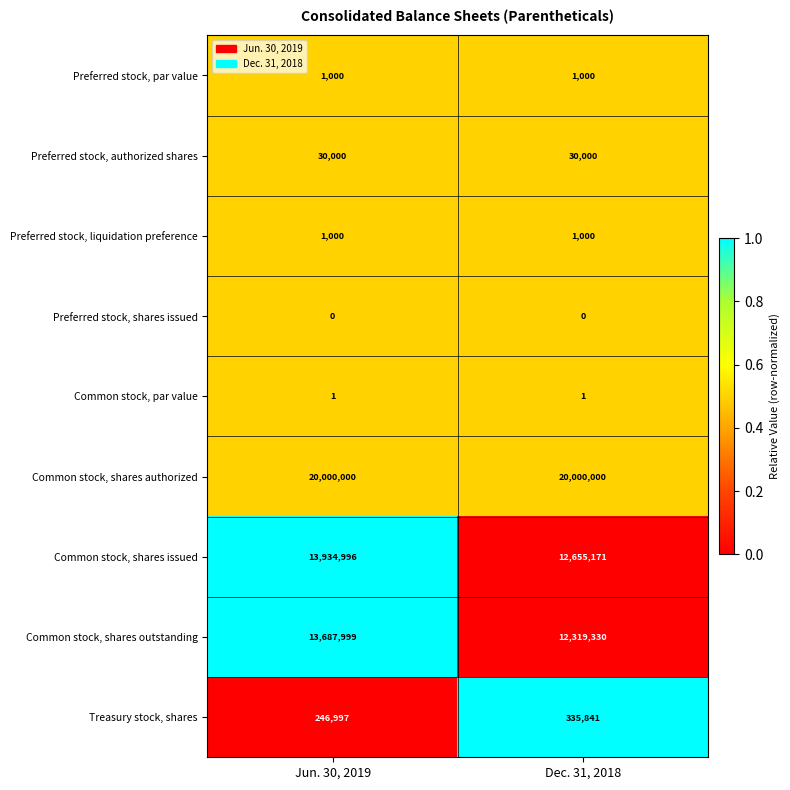

What is the total value across all series at Jun. 30, 2019?

47901993